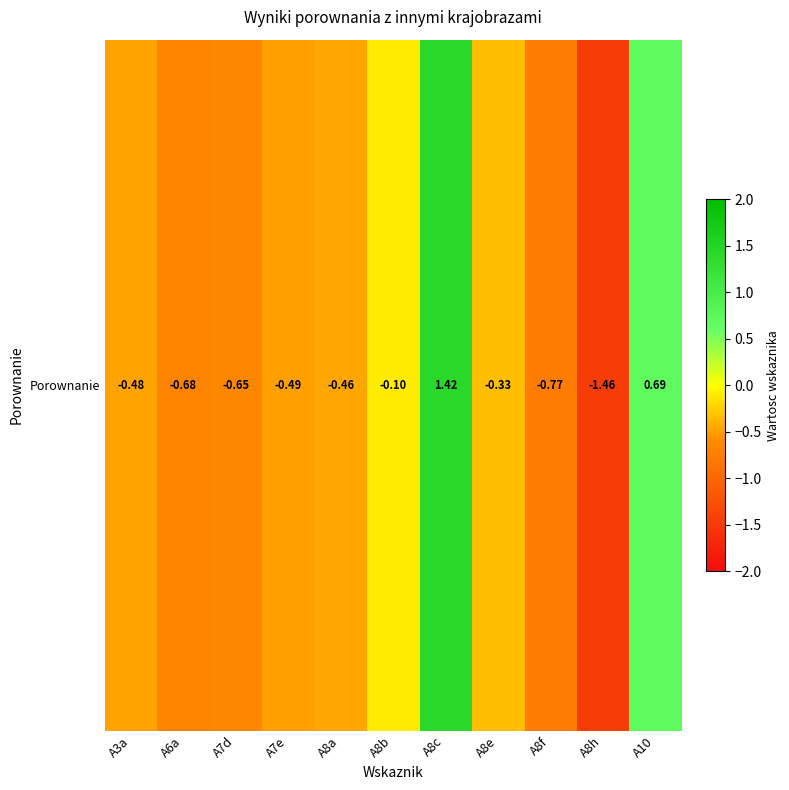

What is the change in value from A7e to A8h?

-1.0